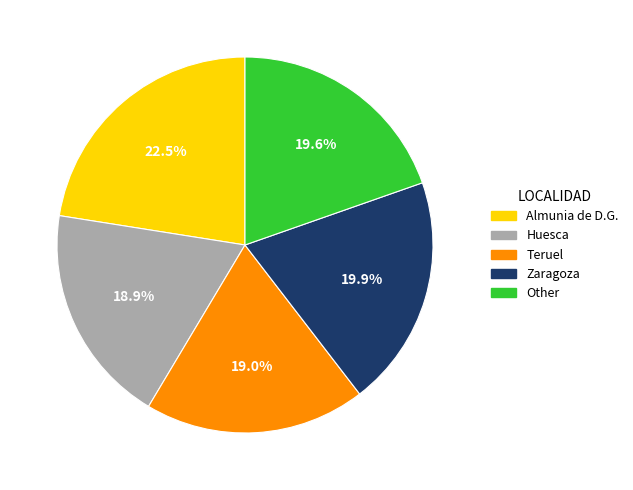

How many slices are in this pie chart?

5